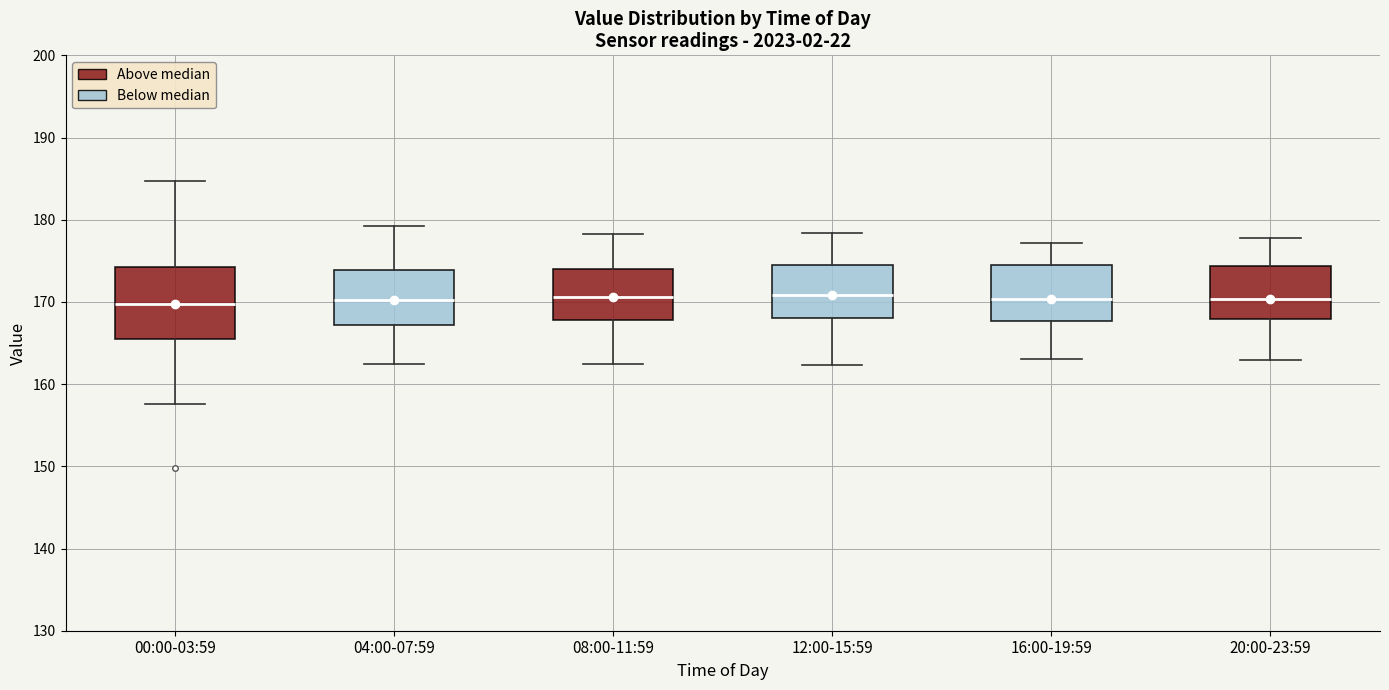

Comparing the boxes themselves (not the whiskers), which one is the tallest?

00:00-03:59